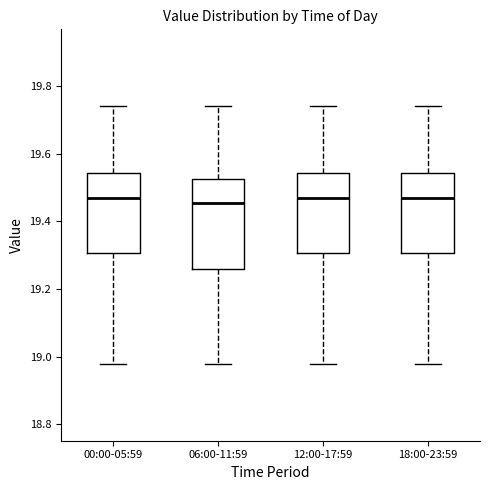

Reading left to right, read every box against the y-axis: the position of its median line, the range the box covers, and the ends of its whiskers. The values are not printed on the chart, so give them approximately, as read against the axis.

00:00-05:59: median 19.48, box 19.30 to 19.54, whiskers 18.98 to 19.74
06:00-11:59: median 19.46, box 19.26 to 19.52, whiskers 18.98 to 19.74
12:00-17:59: median 19.48, box 19.30 to 19.54, whiskers 18.98 to 19.74
18:00-23:59: median 19.48, box 19.30 to 19.54, whiskers 18.98 to 19.74